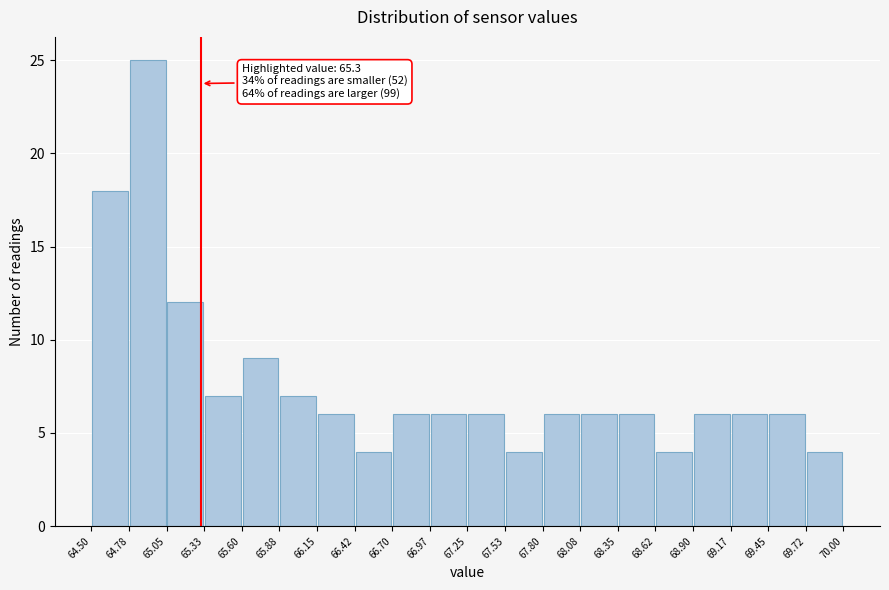

Over which range of the x-axis is the bar tallest?

64.78 to 65.05